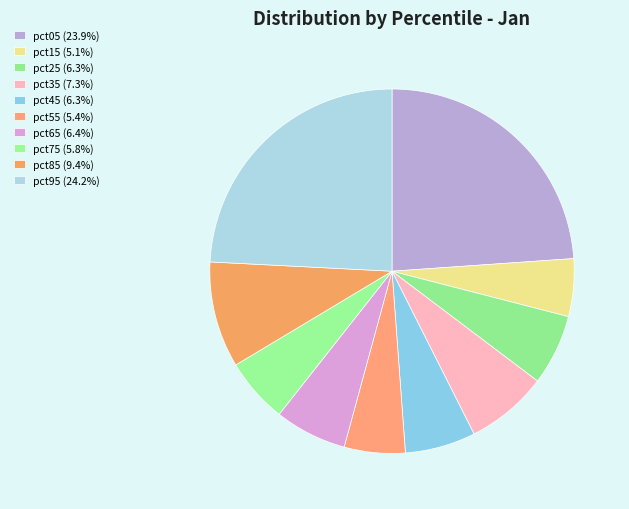

To the nearest percent, what is the difference between the pct45 and pct15 slice percentages?

1%